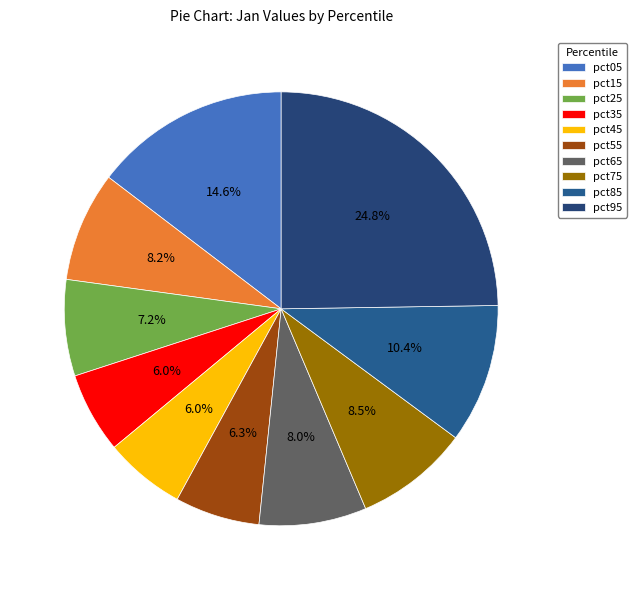

Which has a higher value, pct65 or pct15?

pct15